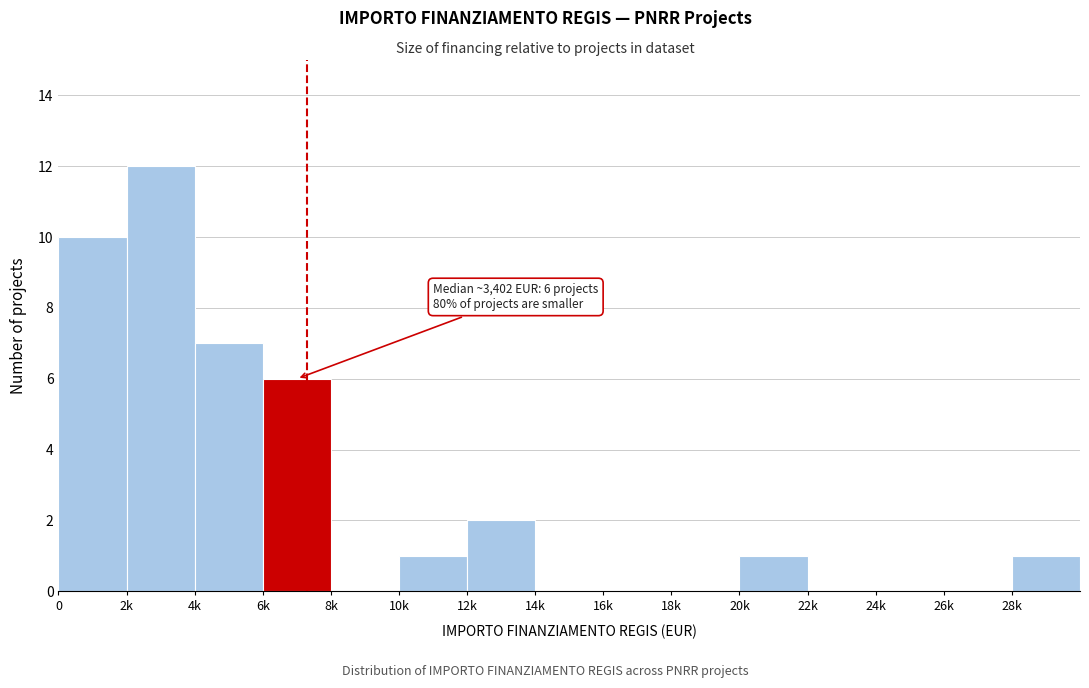

Reading left to right, extract all data points from this chart.

0=10	2k=12	4k=7	6k=6	8k=0	10k=1	12k=2	14k=0	16k=0	18k=0	20k=1	22k=0	24k=0	26k=0	28k=1